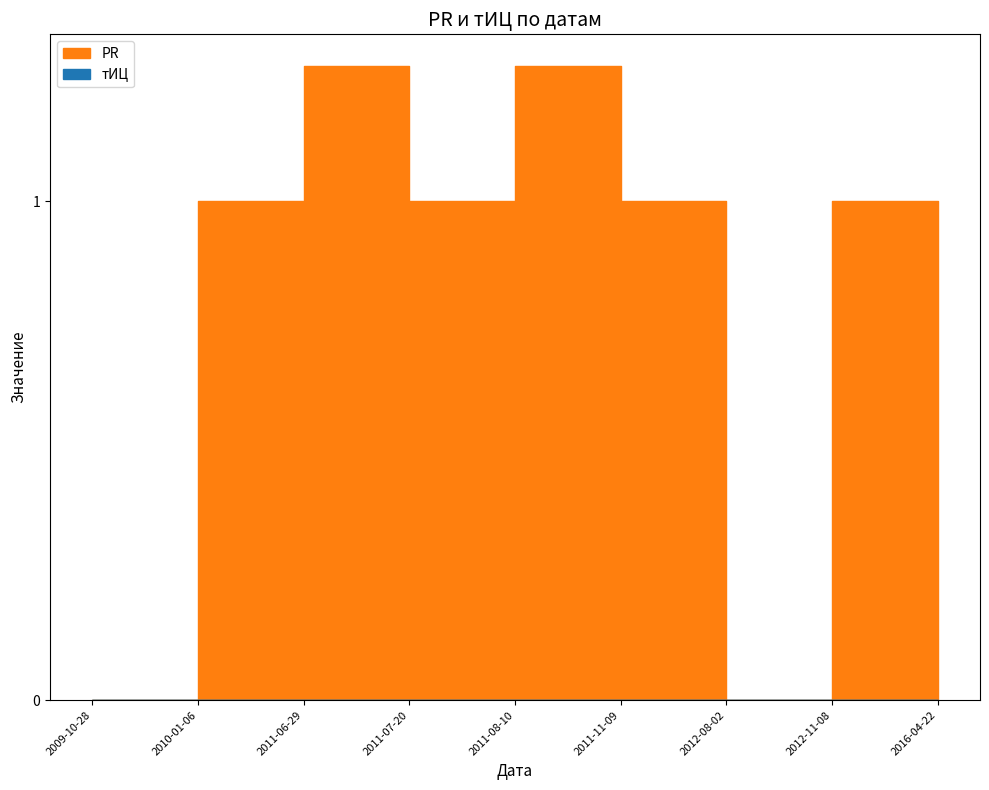

Which has a higher value, 2012-08-02 or 2011-11-09?

2011-11-09